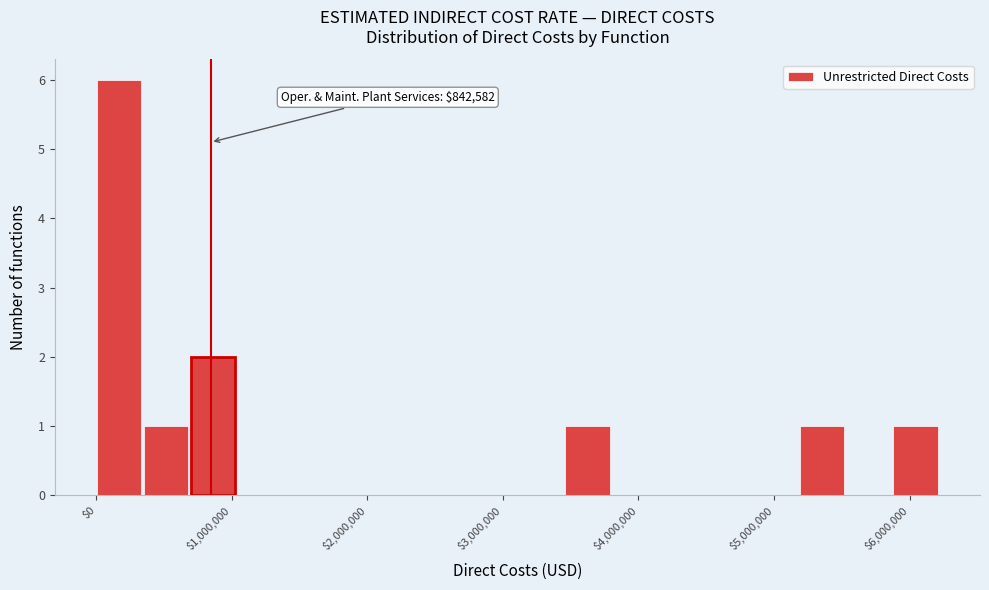

Around what value on the x-axis is the tallest bar? Give the approximate position of its centre, as read against the axis.

200000